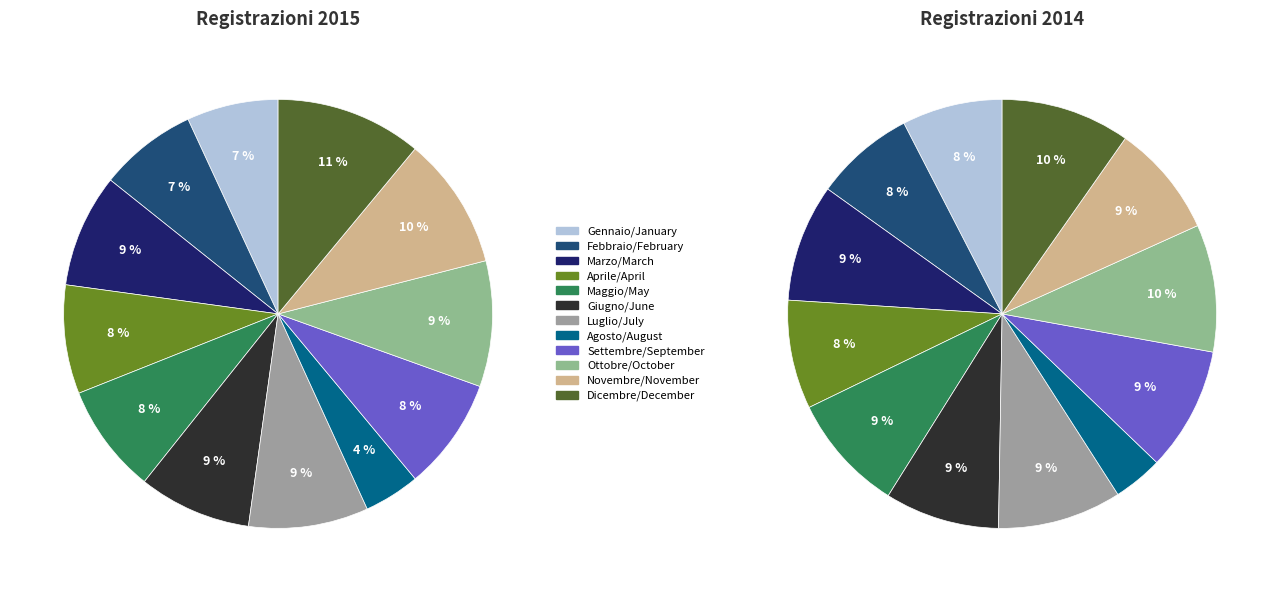

Rank the categories by value from lowest to highest.

Agosto/August, Gennaio/January, Febbraio/February, Aprile/April, Maggio/May, Settembre/September, Giugno/June, Marzo/March, Luglio/July, Ottobre/October, Novembre/November, Dicembre/December